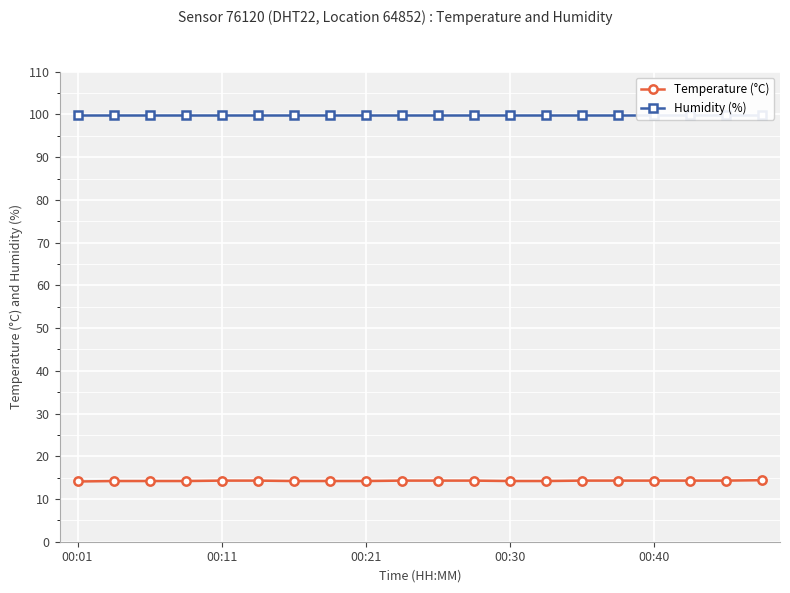

What are all the series names shown in the legend?

Temperature (°C), Humidity (%)